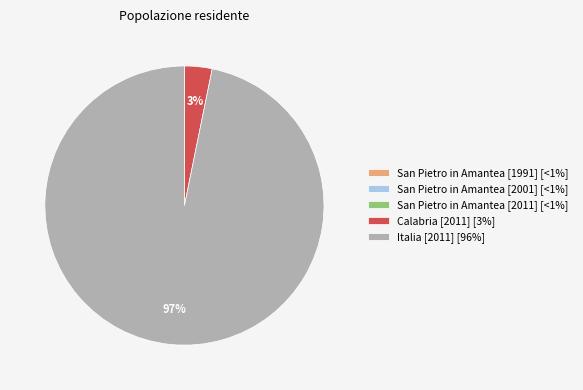

To the nearest percent, what is the difference between the largest and smallest slice percentages?

97%